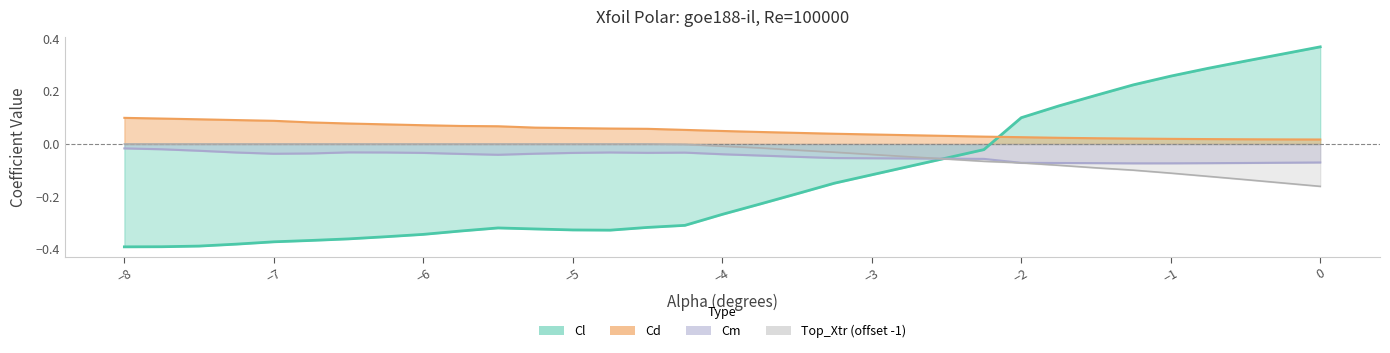

Which series has the largest total across all categories?

Cd